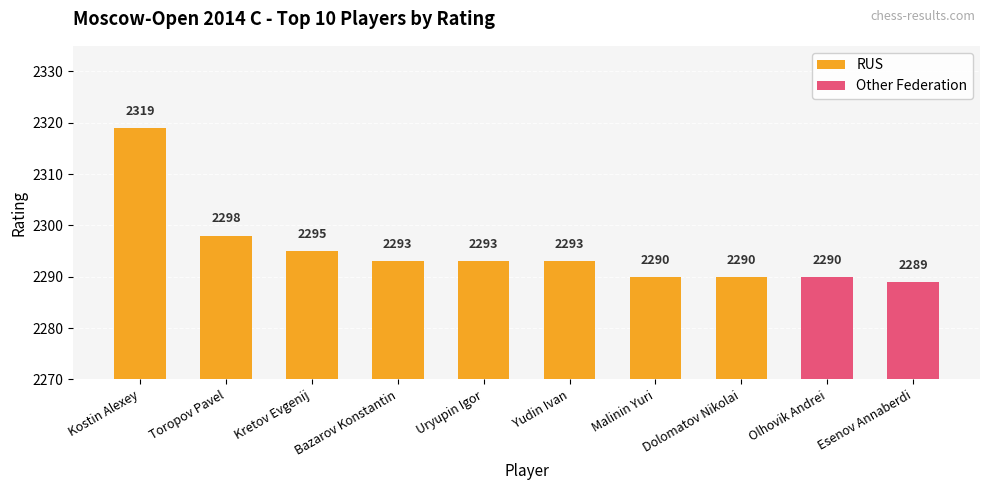

Which series has the widest spread of values?

RUS